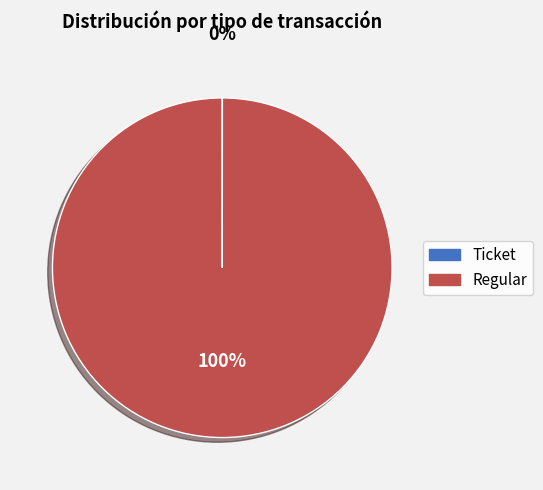

Is there a majority slice in this chart?

Yes